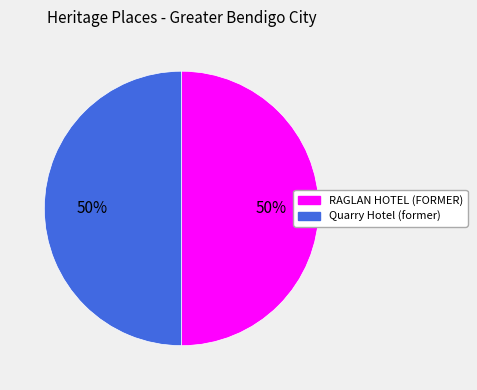

Do RAGLAN HOTEL (FORMER) and Quarry Hotel (former) together represent more than half of the pie?

Yes